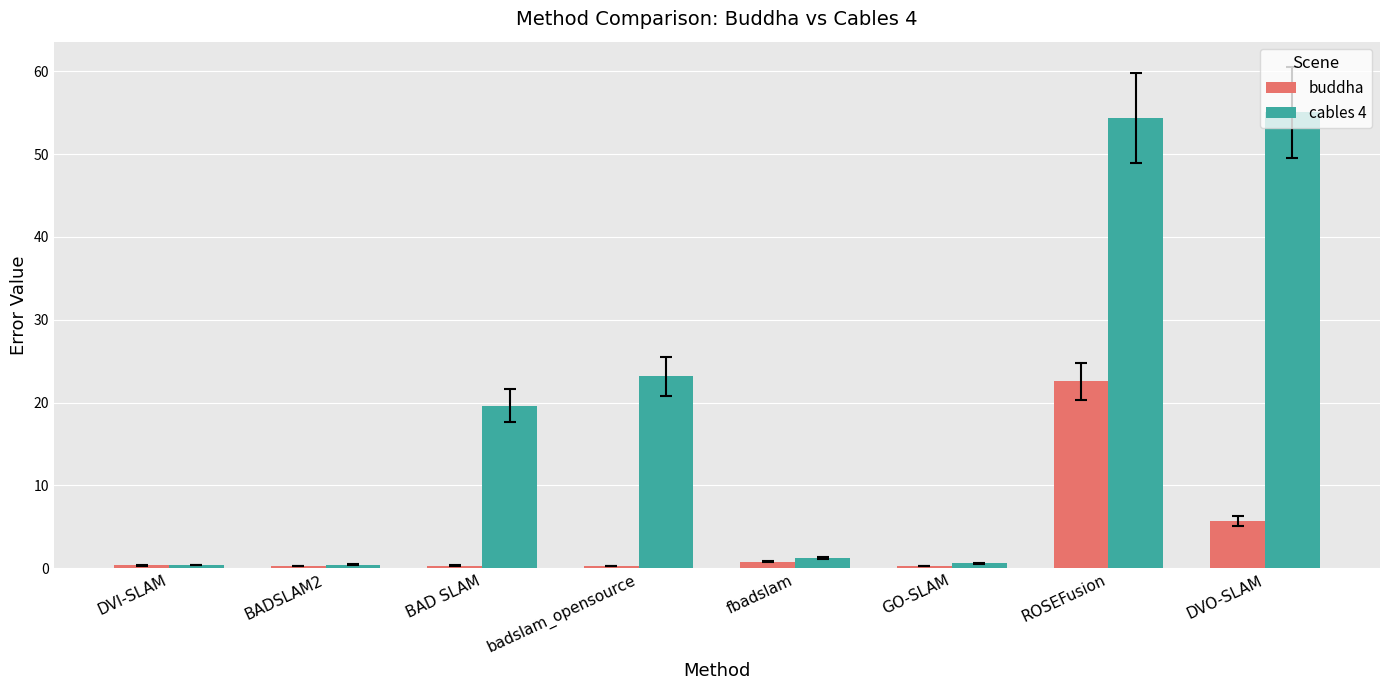

What is the value of the buddha bar at the 1st from the left?

0.4